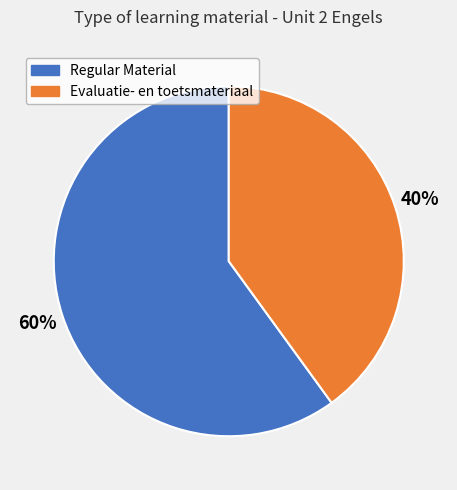

Combined, do Evaluatie- en toetsmateriaal and Regular Material account for over 50%?

Yes